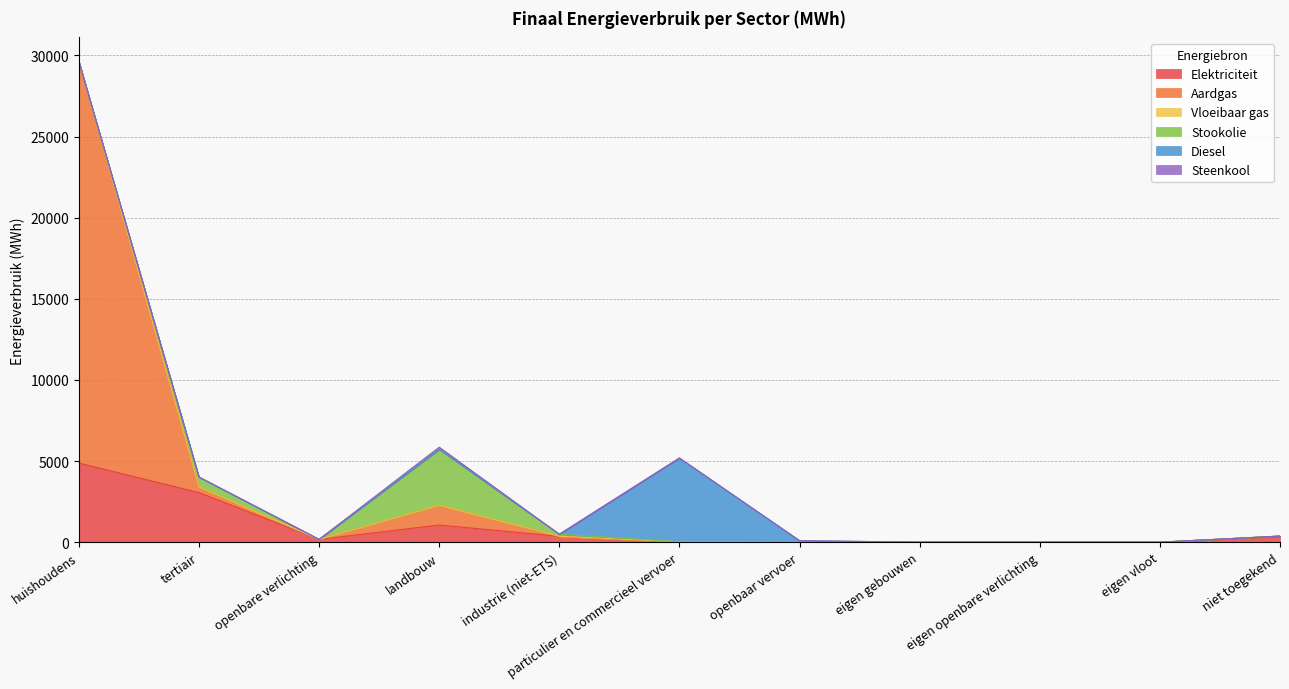

Which series has the largest range (max minus min)?

Aardgas